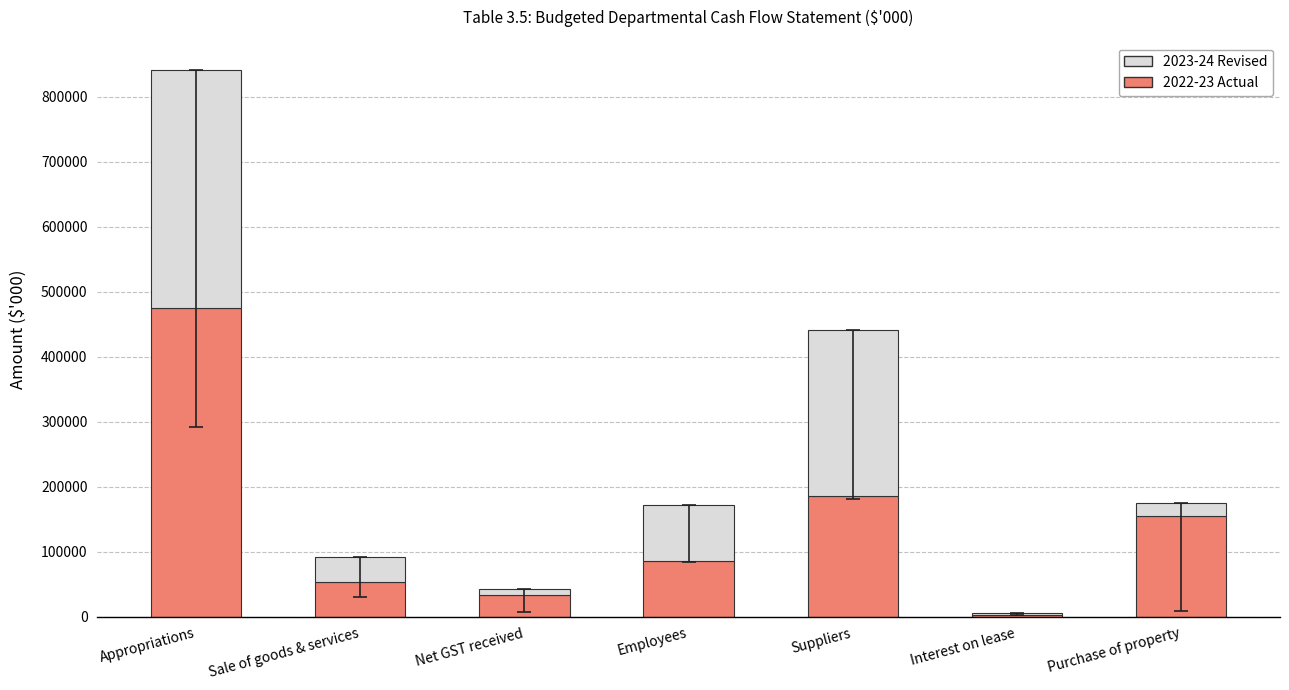

List the labels in order of 2022-23 Actual value, largest first.

Appropriations, Suppliers, Purchase of property, Employees, Sale of goods & services, Net GST received, Interest on lease